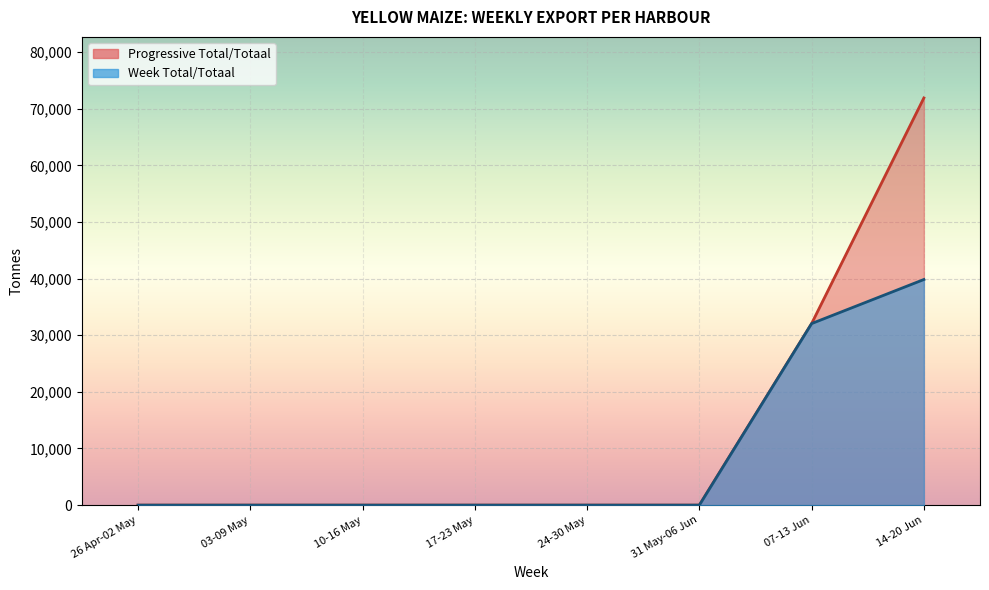

How many Week Total/Totaal values are between 0 and 32054?

7